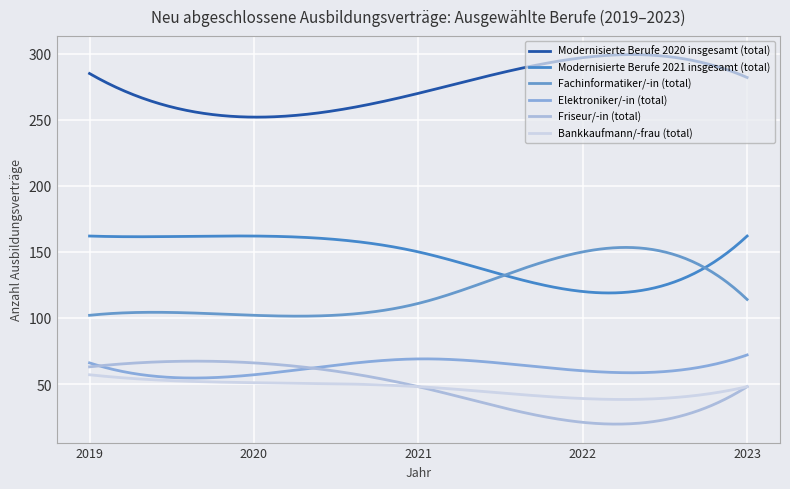

How many lines are shown in the chart?

6